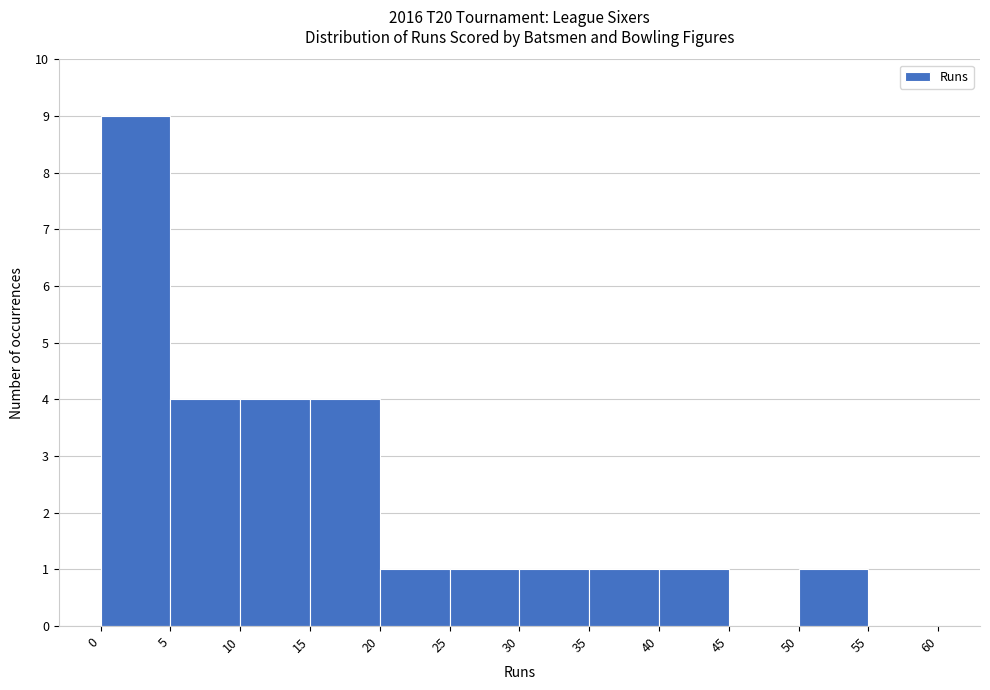

How tall is the bar that spans 30 to 35 on the x-axis? The values are not printed on the chart, so give them approximately, as read against the axis.

1